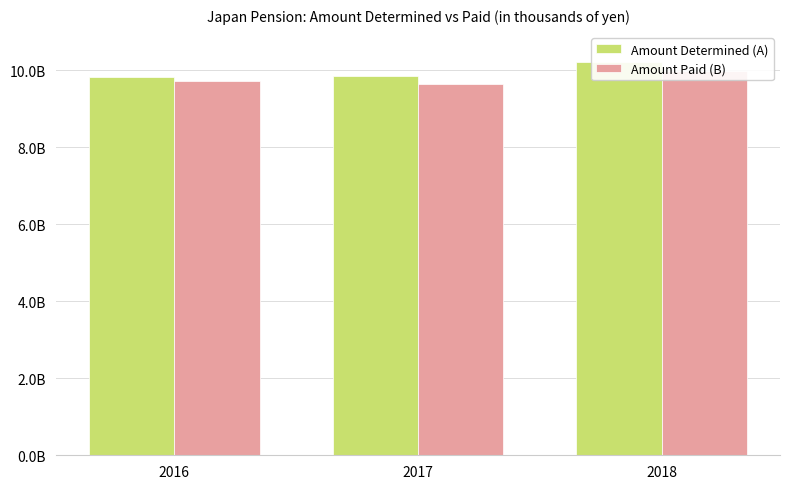

At how many categories does at least one series exceed 9650830835?

3